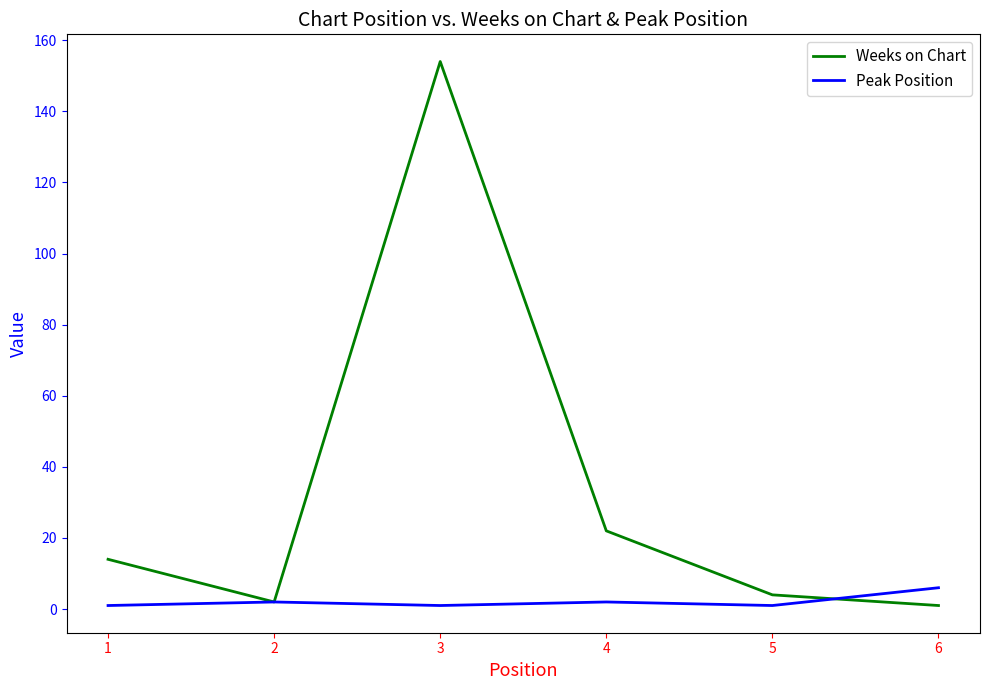

Reading left to right, transcribe all the data shown in this chart.

Weeks on Chart: 1=14	2=2	3=154	4=22	5=4	6=1
Peak Position: 1=1	2=2	3=1	4=2	5=1	6=6